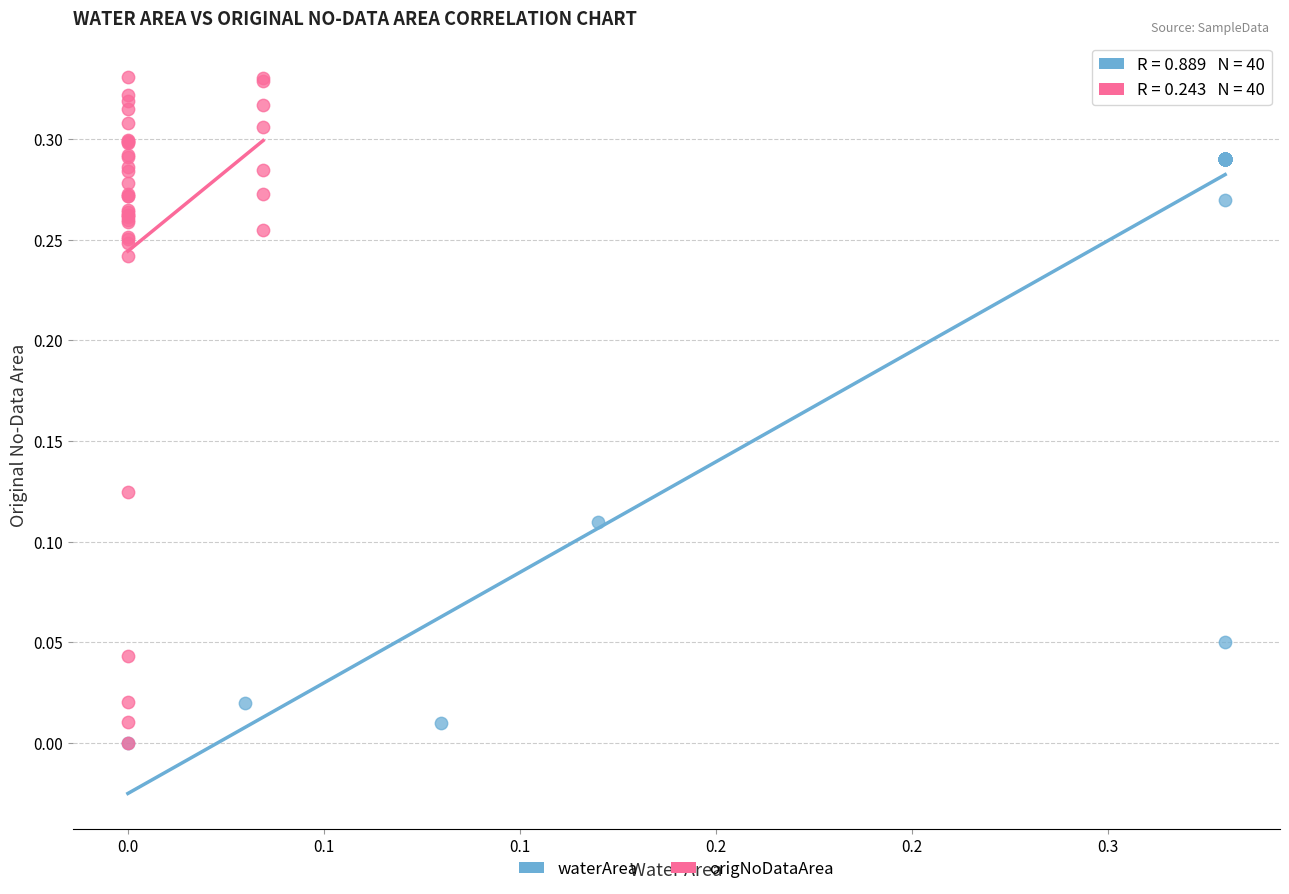

Which series reaches the maximum Y coordinate?

origNoDataArea